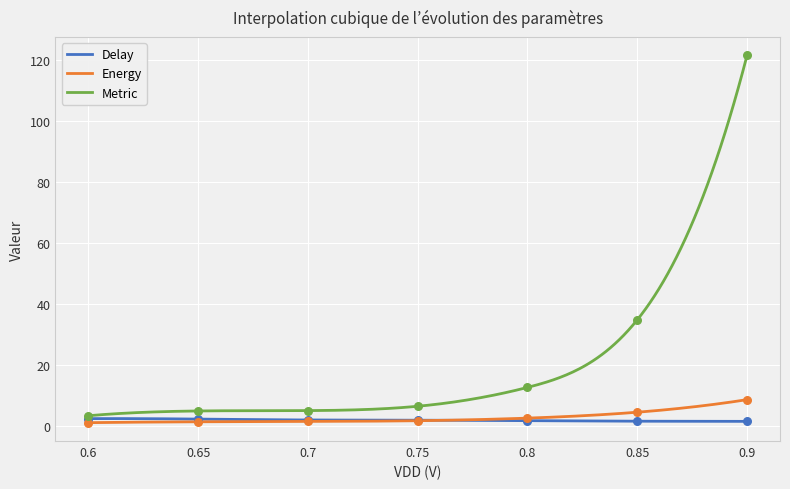

Which series has the largest total across all categories?

Metric